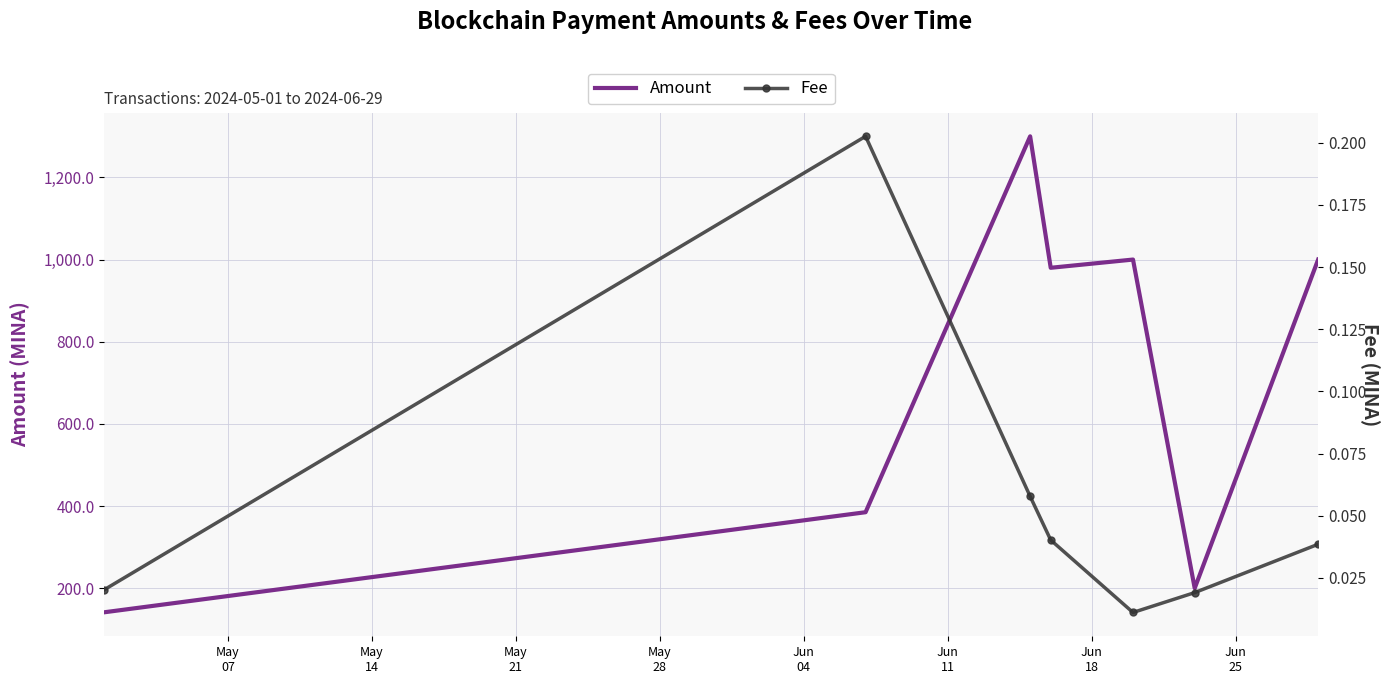

What is the lowest value of the Amount series?

141.5